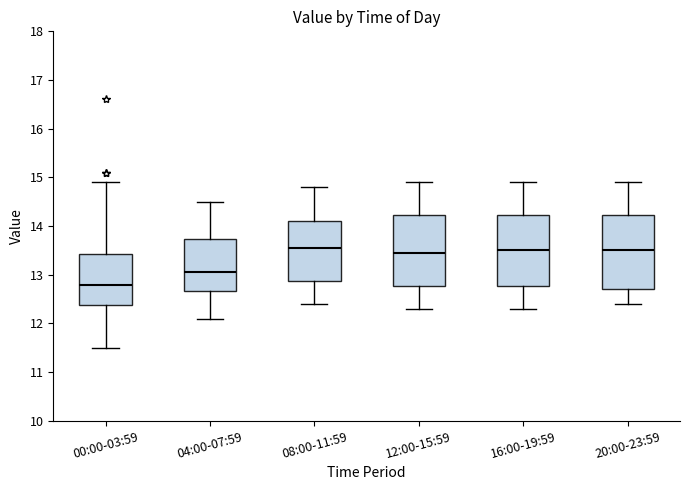

Reading left to right, read every box against the y-axis: the position of its median line, the range the box covers, and the ends of its whiskers. The values are not printed on the chart, so give them approximately, as read against the axis.

00:00-03:59: median 12.8, box 12.4 to 13.4, whiskers 11.5 to 14.9
04:00-07:59: median 13.1, box 12.7 to 13.7, whiskers 12.1 to 14.5
08:00-11:59: median 13.6, box 12.9 to 14.1, whiskers 12.4 to 14.8
12:00-15:59: median 13.5, box 12.8 to 14.2, whiskers 12.3 to 14.9
16:00-19:59: median 13.5, box 12.8 to 14.2, whiskers 12.3 to 14.9
20:00-23:59: median 13.5, box 12.7 to 14.2, whiskers 12.4 to 14.9